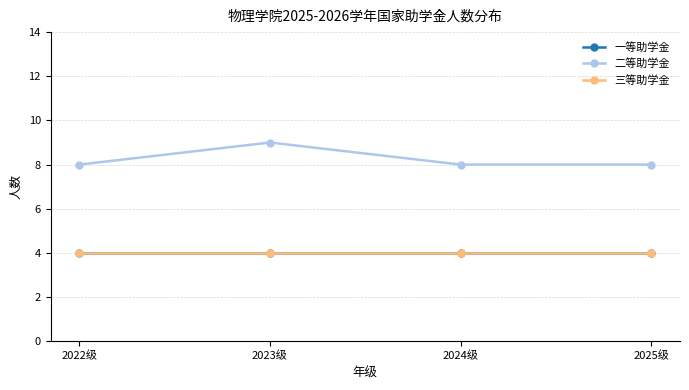

Is this an area chart (filled region under the line)?

No